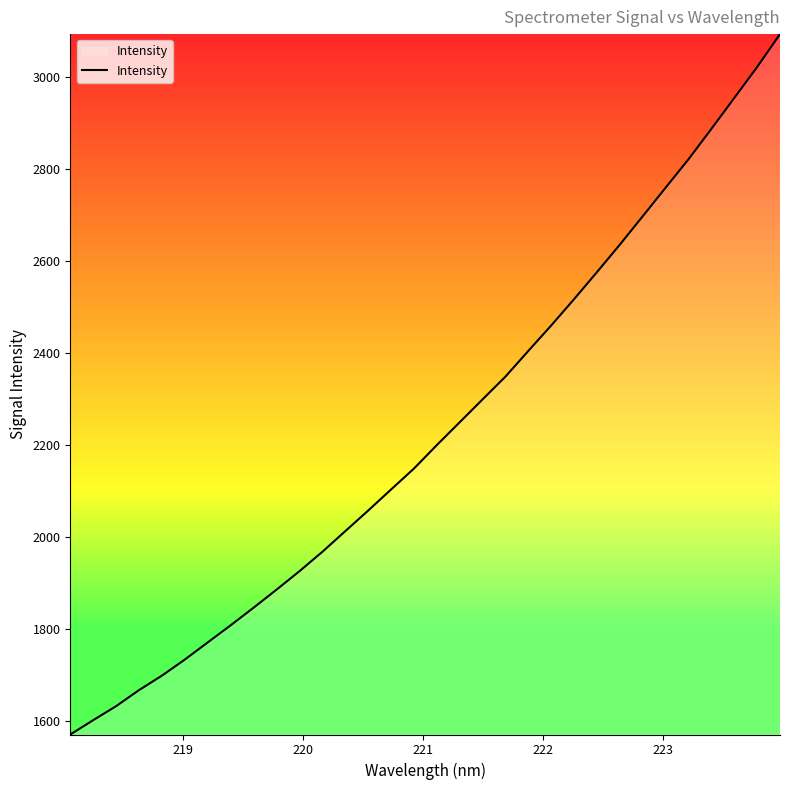

What is the difference between the maximum and minimum values?

1522.2